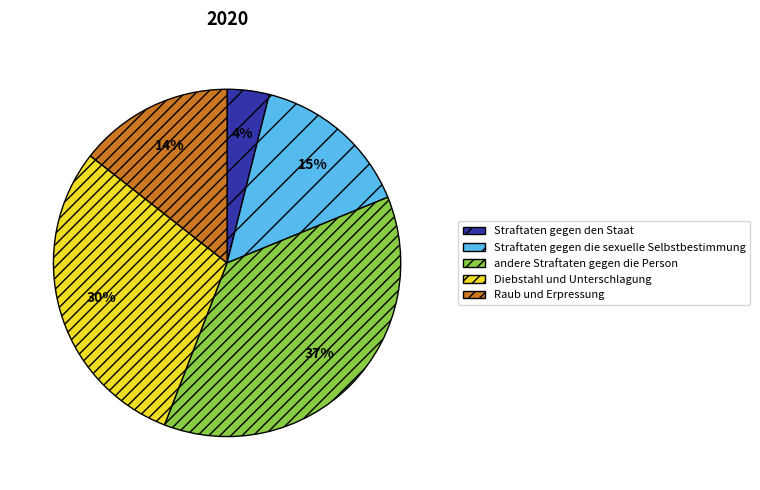

Between andere Straftaten gegen die Person and Straftaten gegen die sexuelle Selbstbestimmung, which is larger?

andere Straftaten gegen die Person